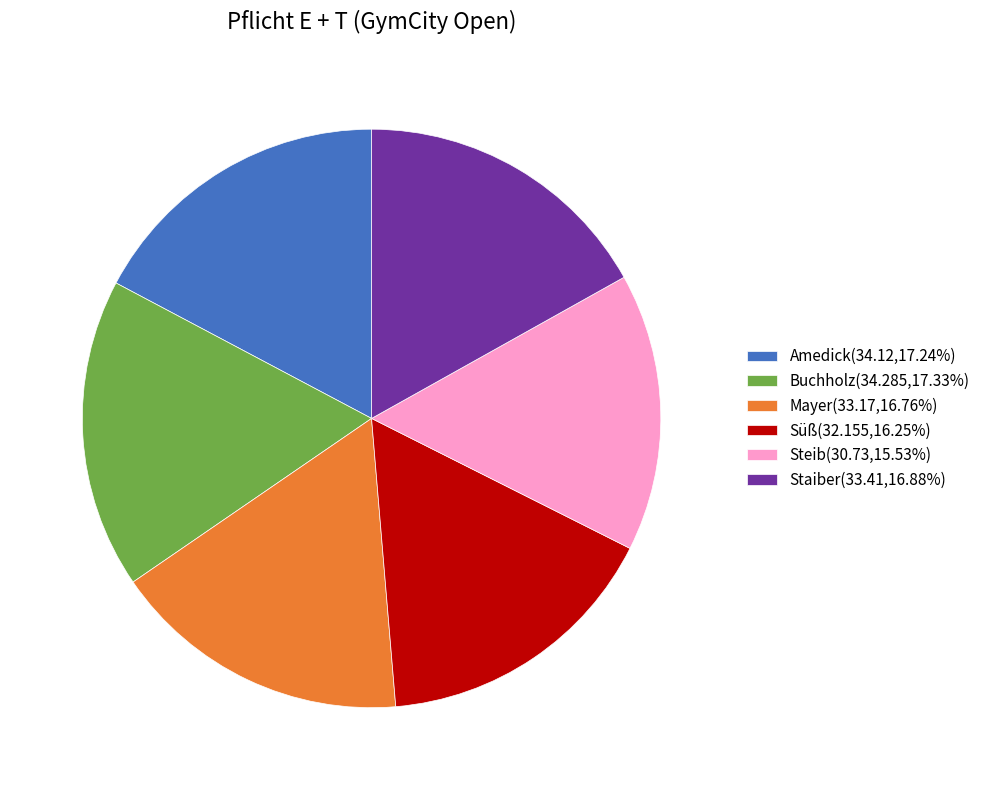

Is the sum of Amedick(34.12,17.24%) and Mayer(33.17,16.76%) greater than half?

No